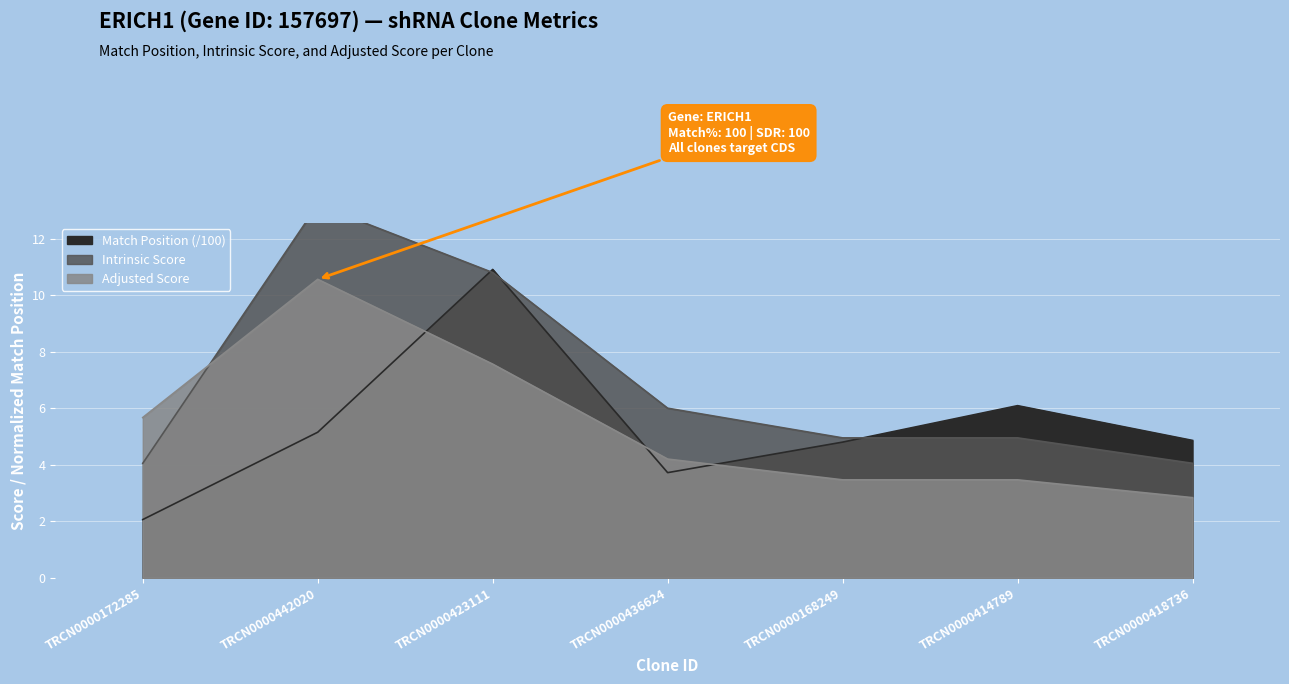

Is the value of Adjusted Score at TRCN0000172285 greater than the value of Match Position at TRCN0000423111?

No